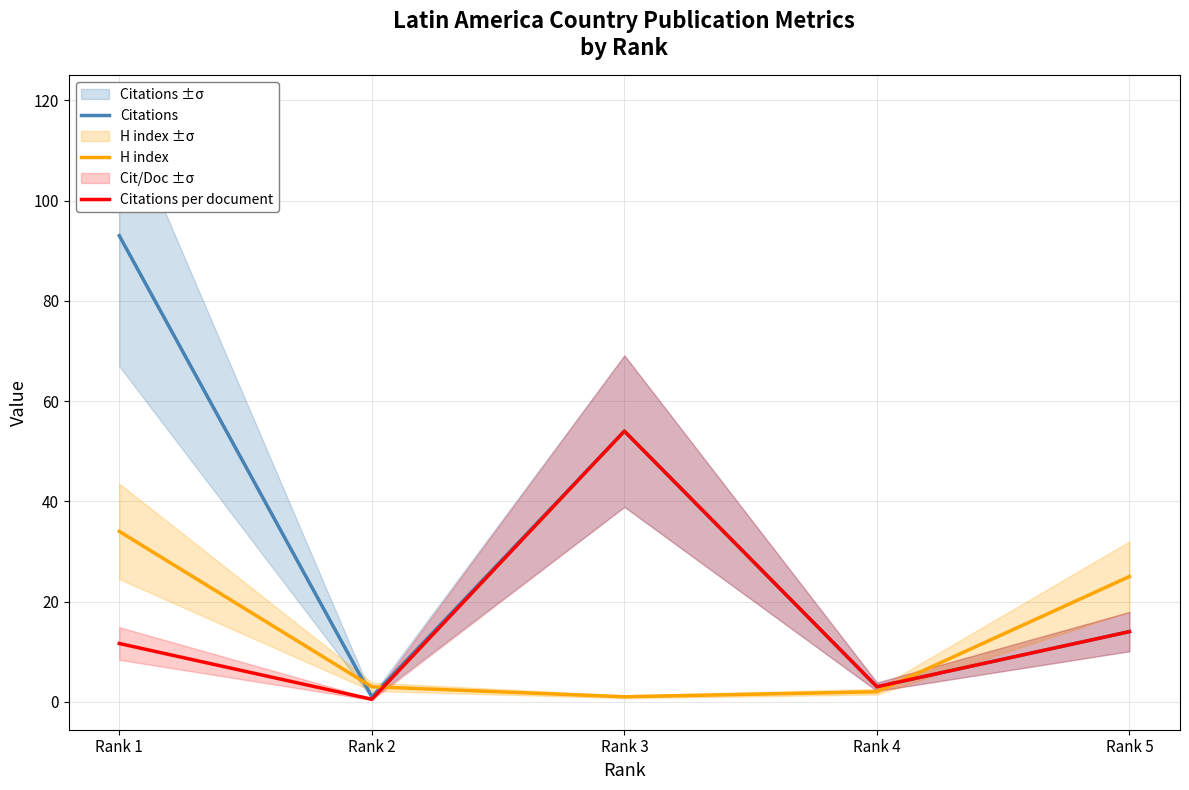

At which category is the sum across all series the highest?

Rank 1